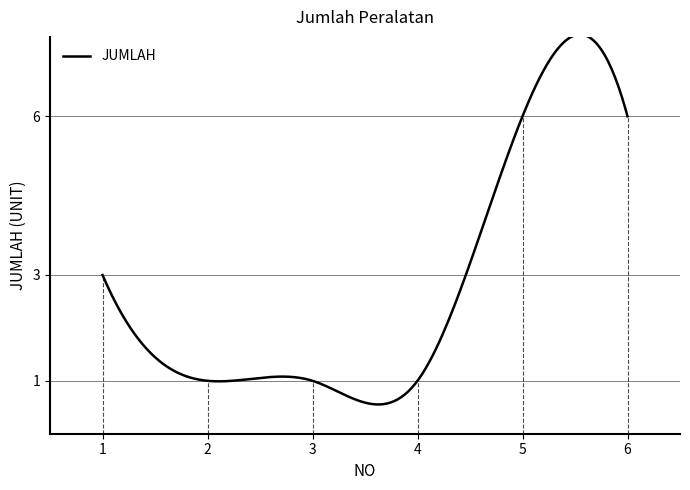

How many categories are shown in the chart?

300